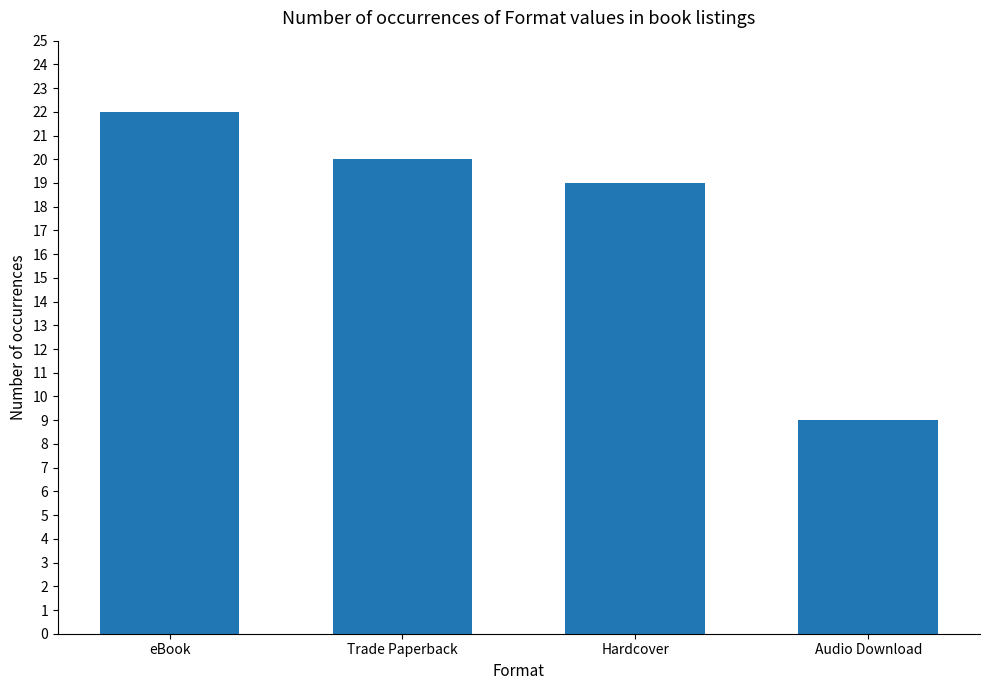

True or false: the data shows 36 at Trade Paperback.

False